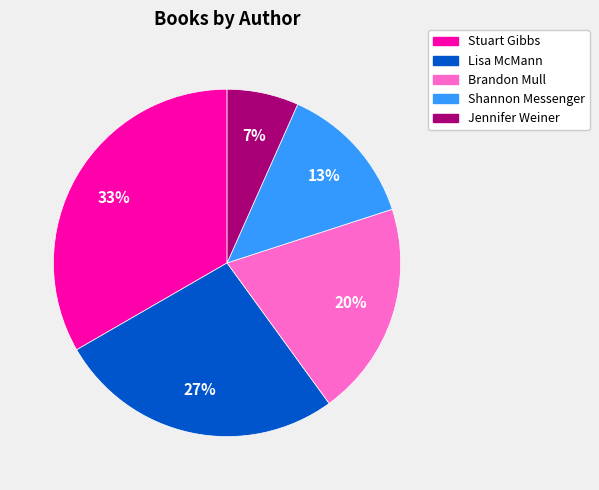

Which category has the biggest portion of the pie?

Stuart Gibbs